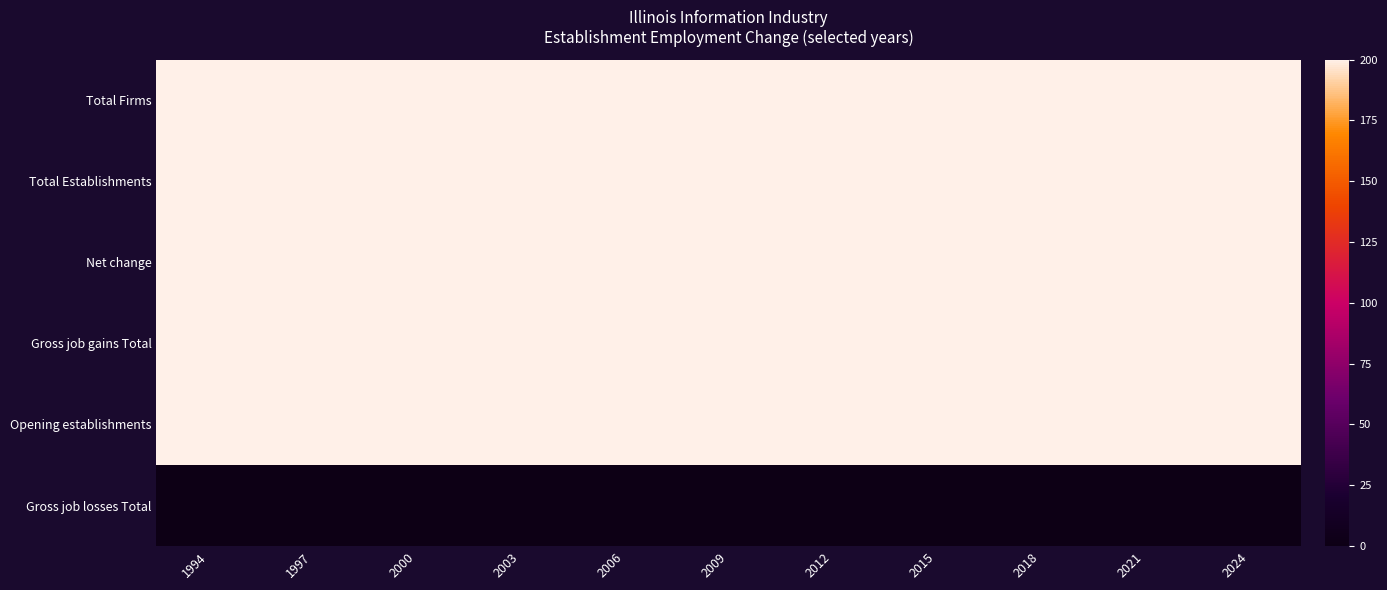

Reading left to right, what are all the values shown in this chart?

Total Firms: 1994=200	1997=200	2000=200	2003=200	2006=200	2009=200	2012=200	2015=200	2018=200	2021=200	2024=200
Total Establishments: 1994=200	1997=200	2000=200	2003=200	2006=200	2009=200	2012=200	2015=200	2018=200	2021=200	2024=200
Net change: 1994=200	1997=200	2000=200	2003=200	2006=200	2009=200	2012=200	2015=200	2018=200	2021=200	2024=200
Gross job gains Total: 1994=200	1997=200	2000=200	2003=200	2006=200	2009=200	2012=200	2015=200	2018=200	2021=200	2024=200
Opening establishments: 1994=200	1997=200	2000=200	2003=200	2006=200	2009=200	2012=200	2015=200	2018=200	2021=200	2024=200
Gross job losses Total: 1994=0	1997=0	2000=0	2003=0	2006=0	2009=0	2012=0	2015=0	2018=0	2021=0	2024=0